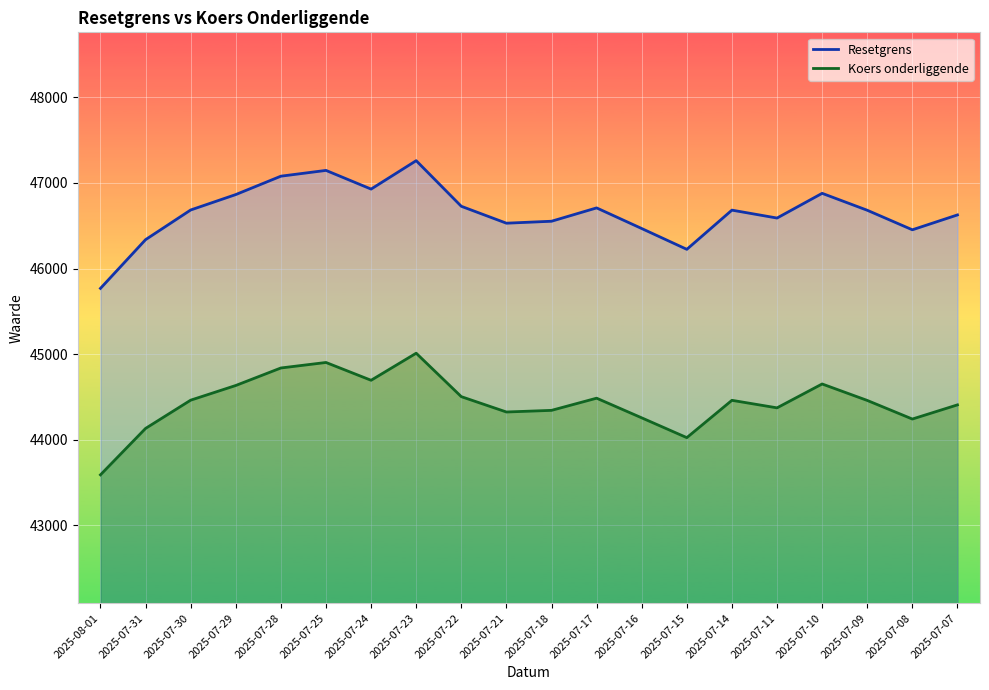

Where is the first local minimum for Koers onderliggende?

2025-07-24